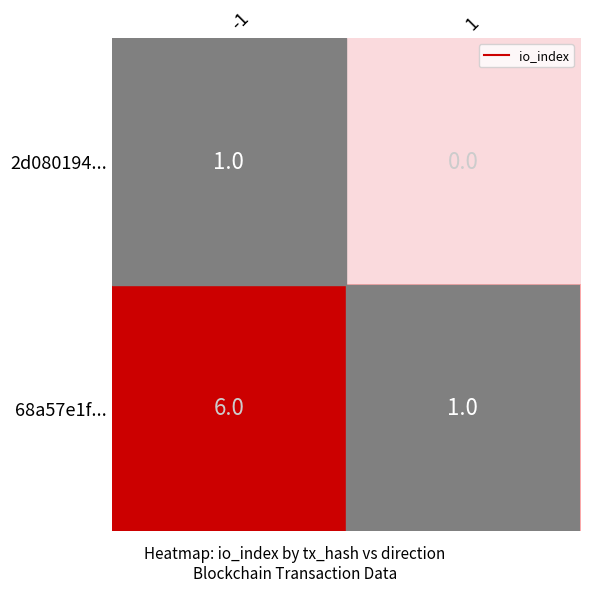

What is the maximum value shown in the chart?

6